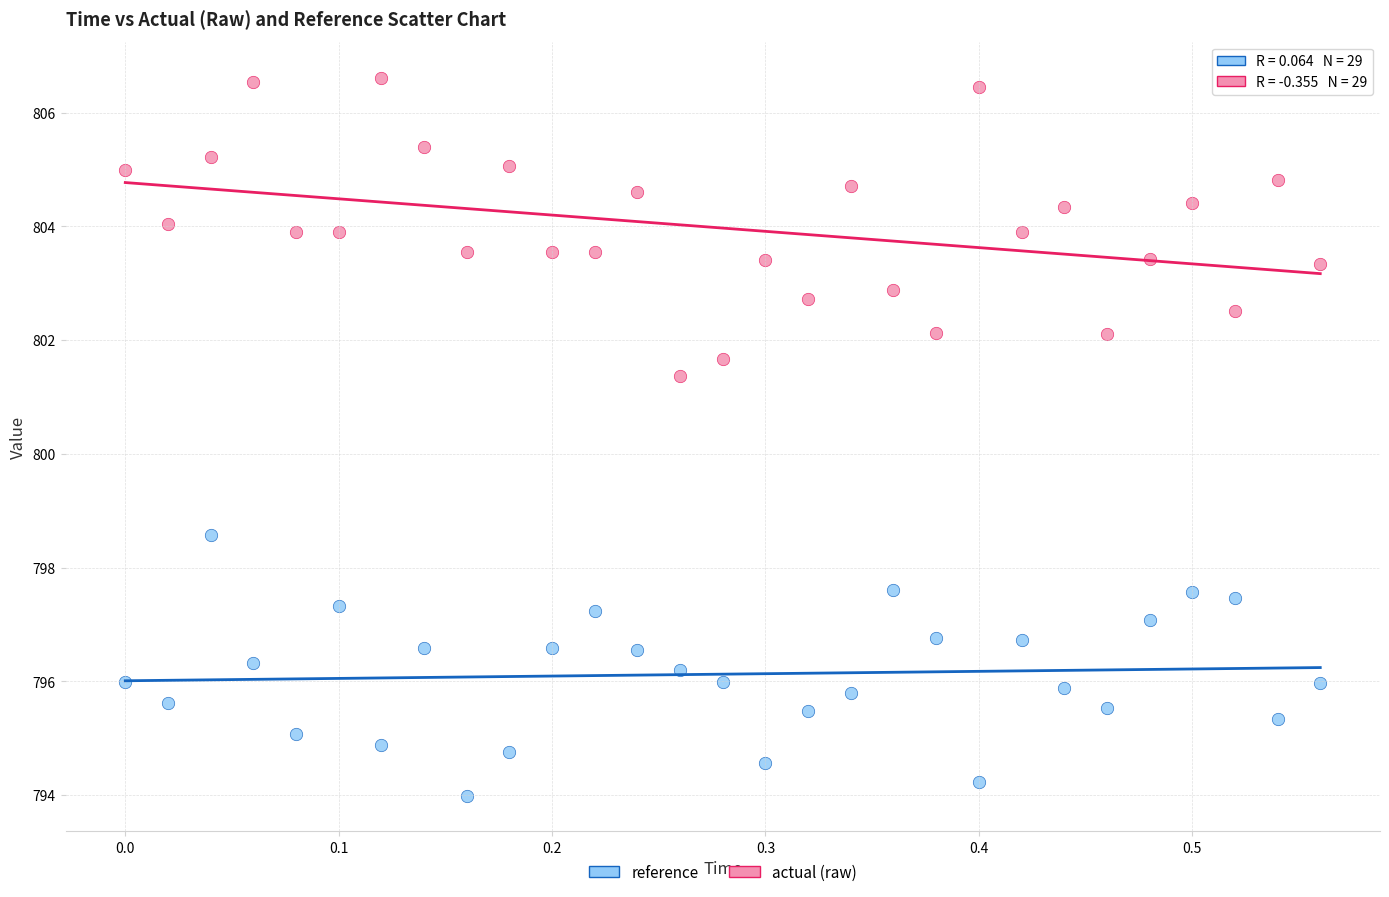

What is the X range (max minus min) for the scatter plot?

0.6